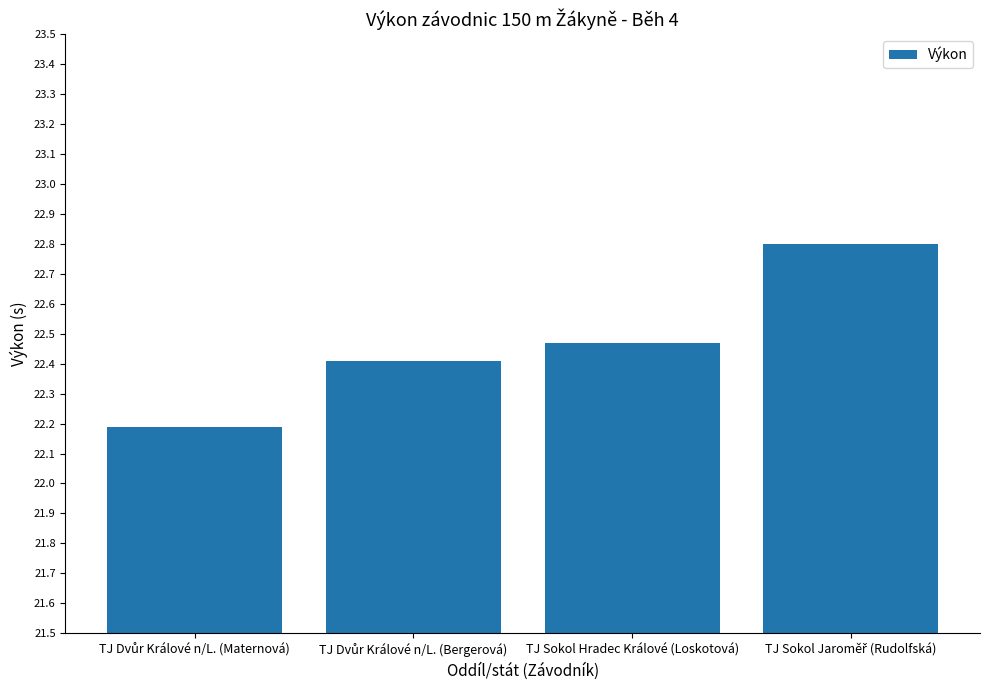

What is the greatest value displayed?

22.8